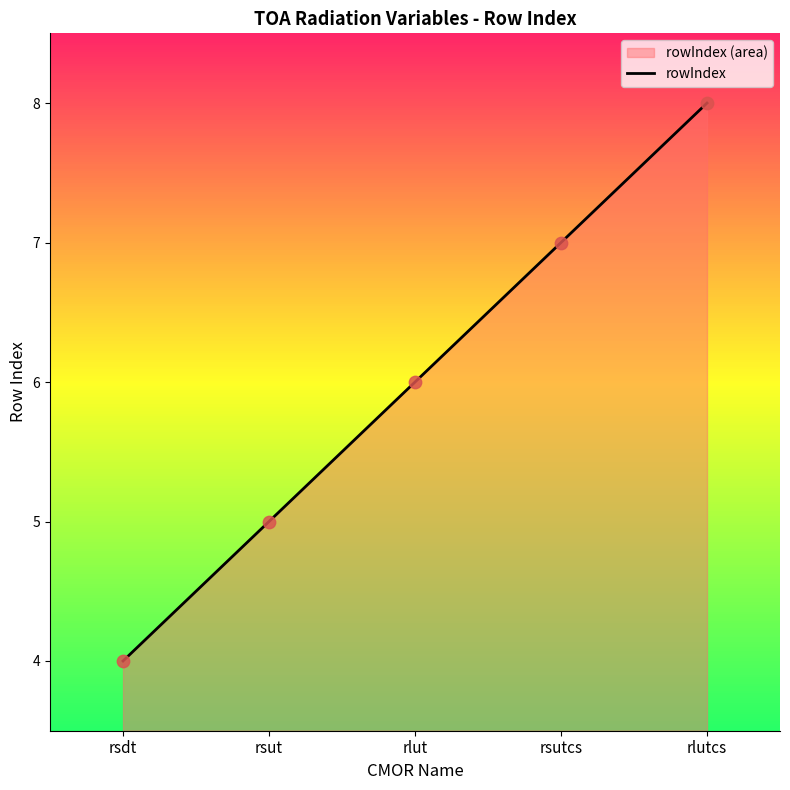

What is the change in value from rsut to rlut?

+1